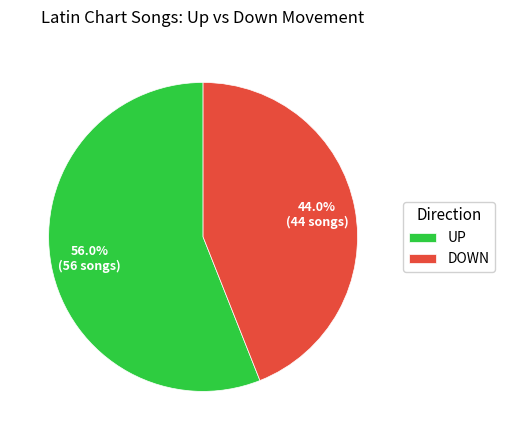

What percentage do DOWN and UP together represent?

100.0%